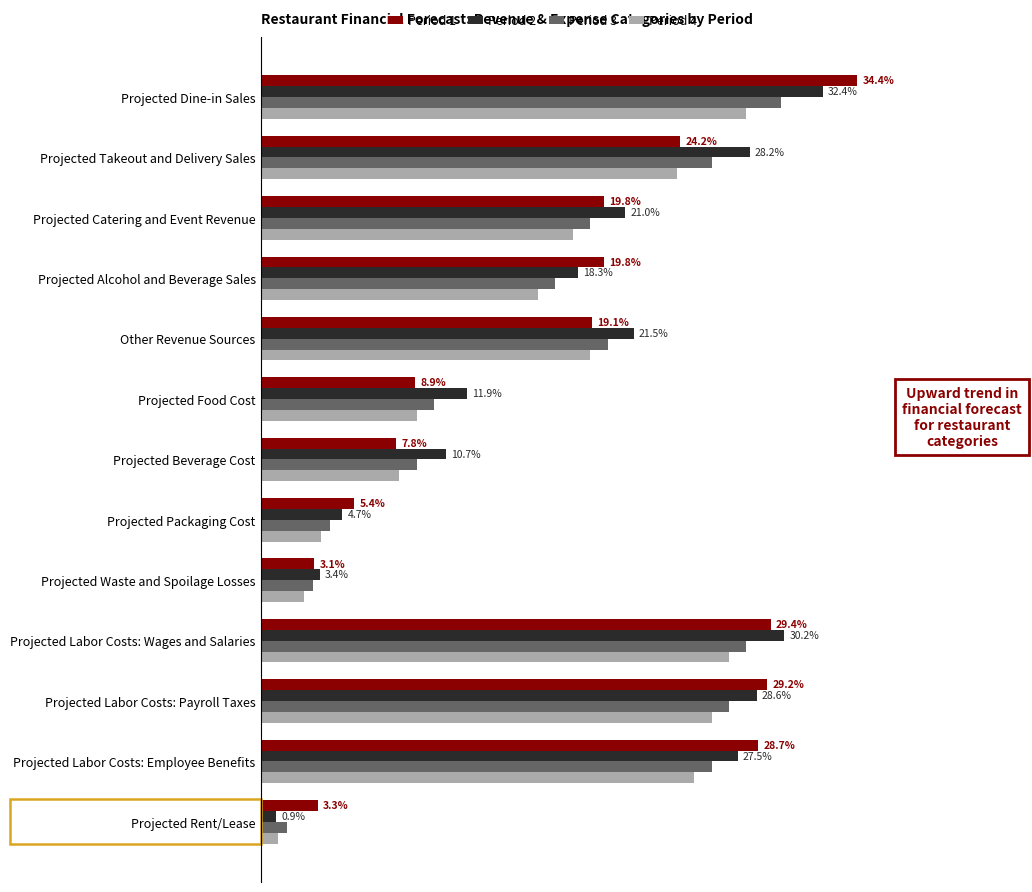

Which series has the largest total across all categories?

Period 2